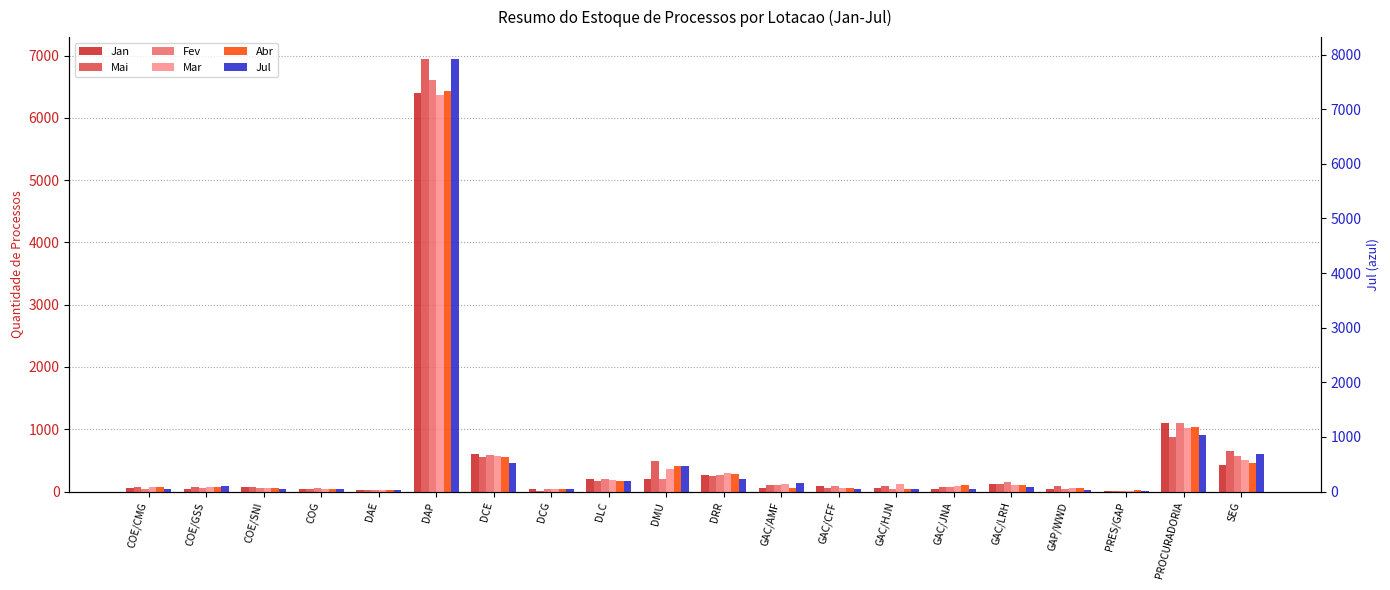

Rank the series at GAC/LRH from highest to lowest value.

Fev, Jan, Mai, Mar, Abr, Jul